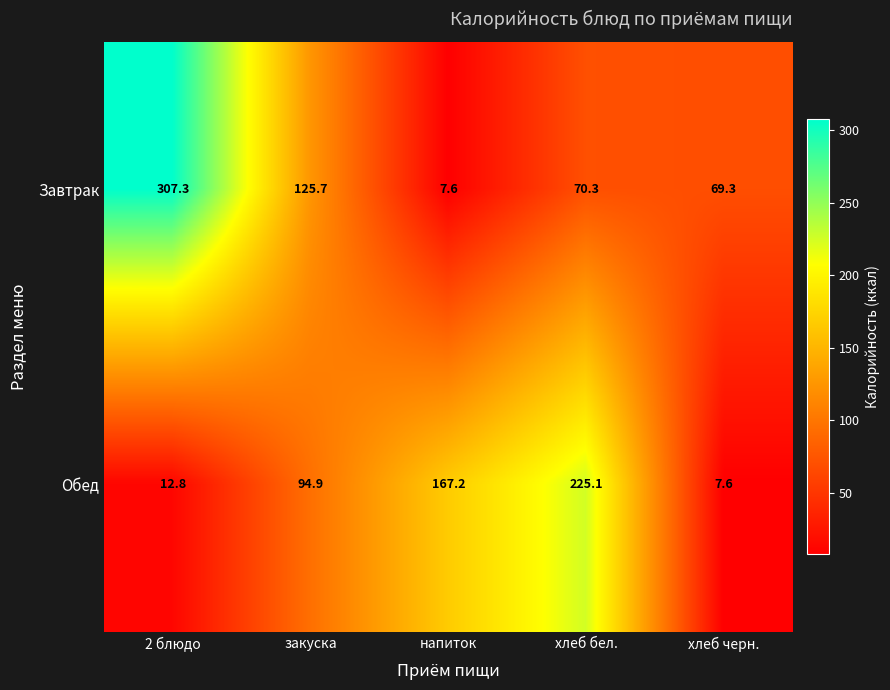

True or false: Завтрак has a value of 69.3 at хлеб черн..

True